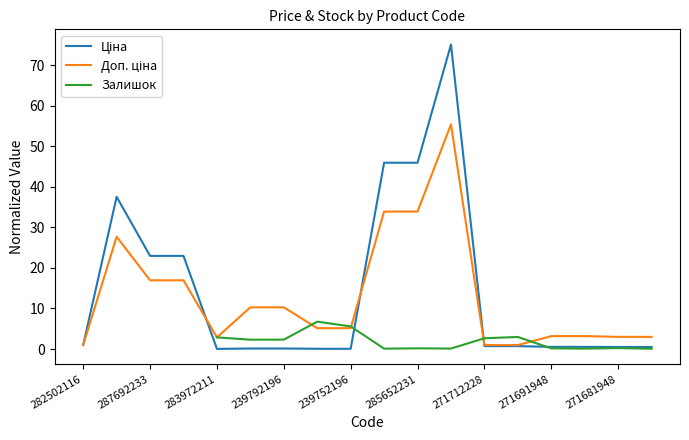

The Ціна series shows 0.1 at 271691948. True or false?

False